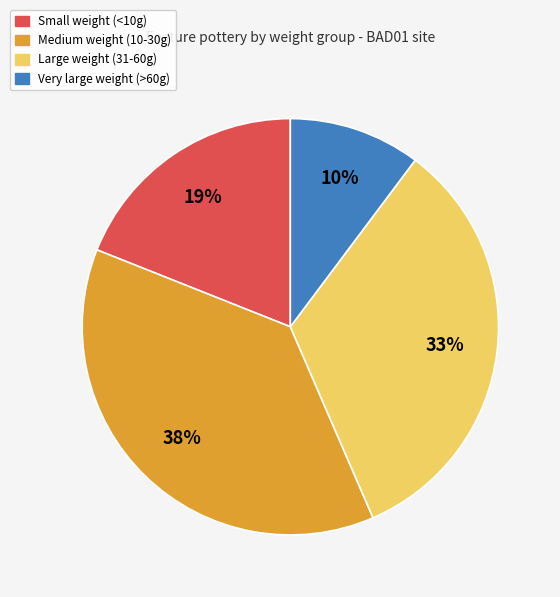

Is there a majority slice in this chart?

No